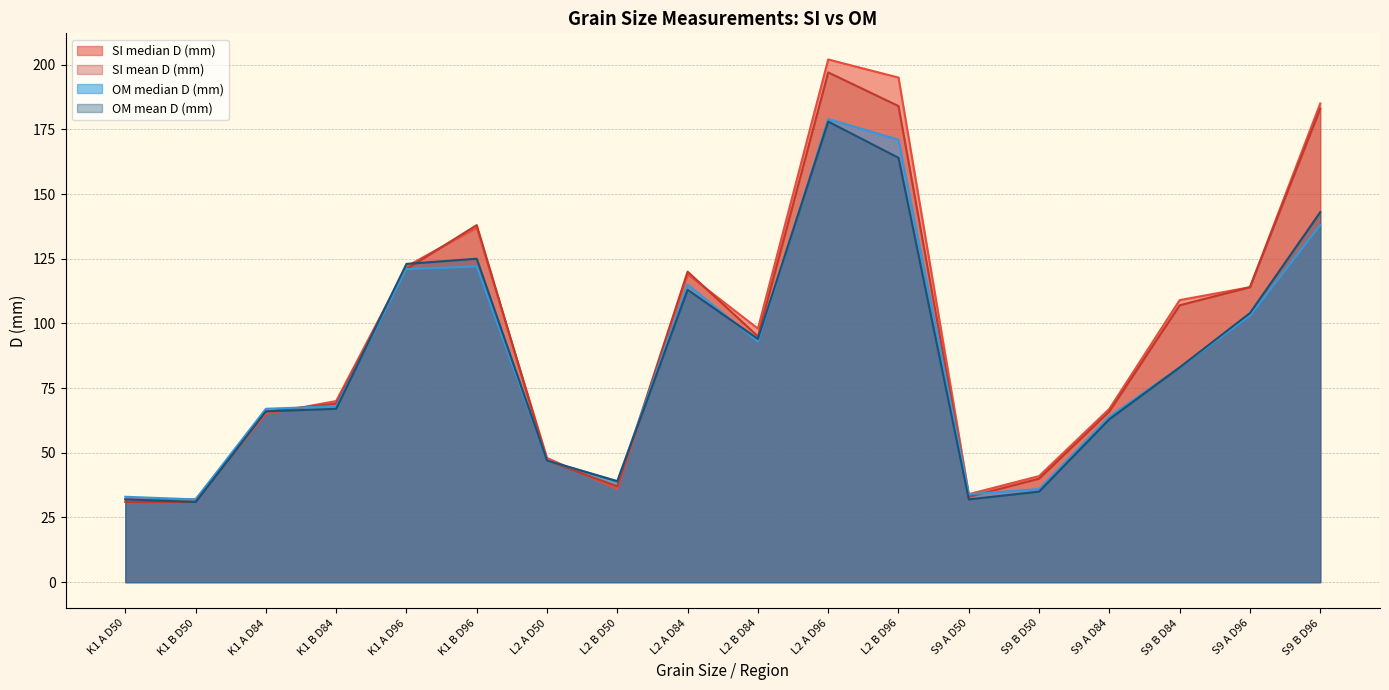

List the labels in order of SI mean D (mm) value, largest first.

L2 A D96, L2 B D96, S9 B D96, K1 B D96, K1 A D96, L2 A D84, S9 A D96, S9 B D84, L2 B D84, K1 B D84, K1 A D84, S9 A D84, L2 A D50, S9 B D50, L2 B D50, S9 A D50, K1 A D50, K1 B D50